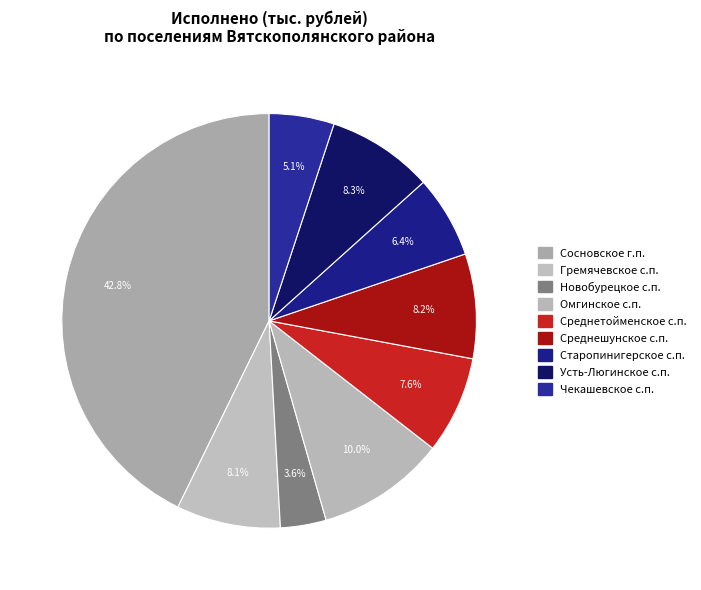

How many segments does this pie chart have?

9